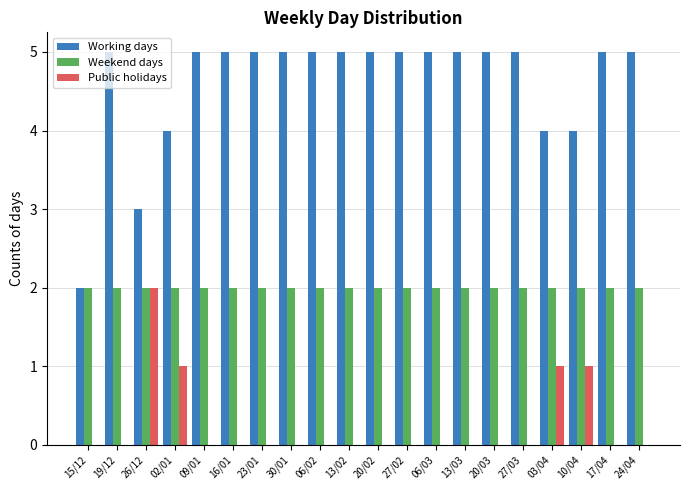

What is the greatest value displayed?

5